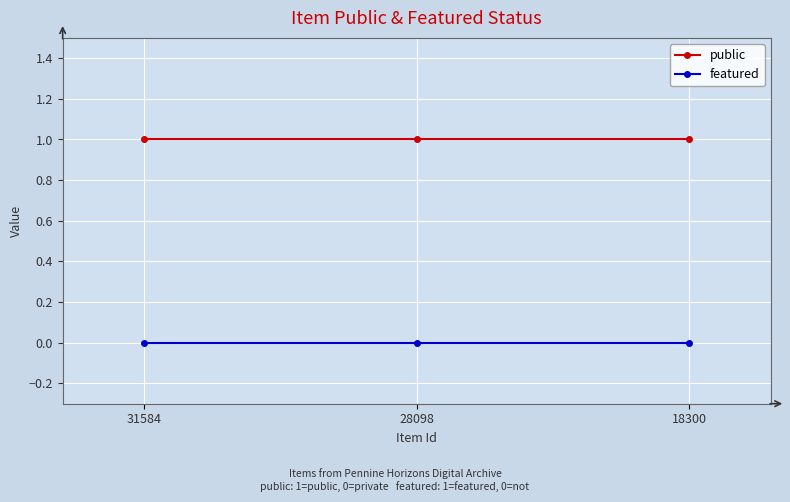

How many categories are shown in the chart?

3